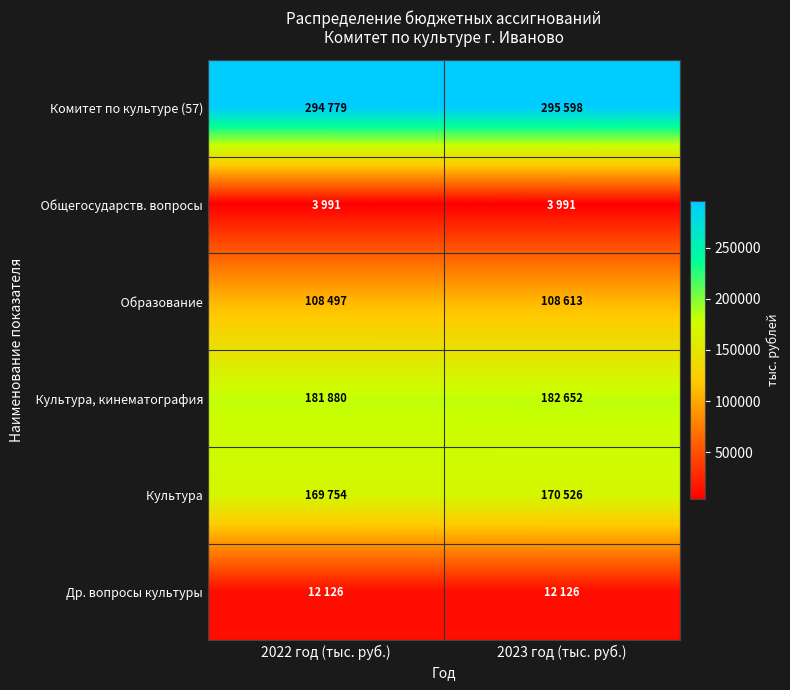

Rank the series at 2023 год (тыс. руб.) from lowest to highest value.

Общегосударств. вопросы, Др. вопросы культуры, Образование, Культура, Культура, кинематография, Комитет по культуре (57)